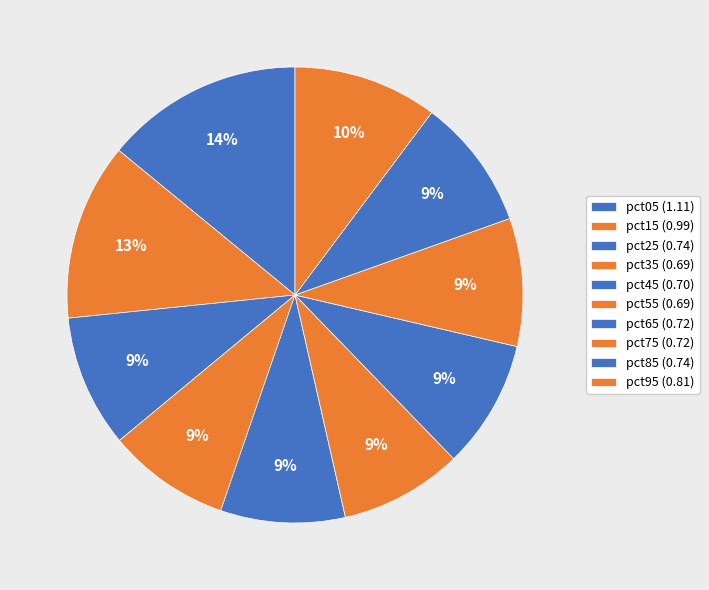

How many slices are in this pie chart?

10